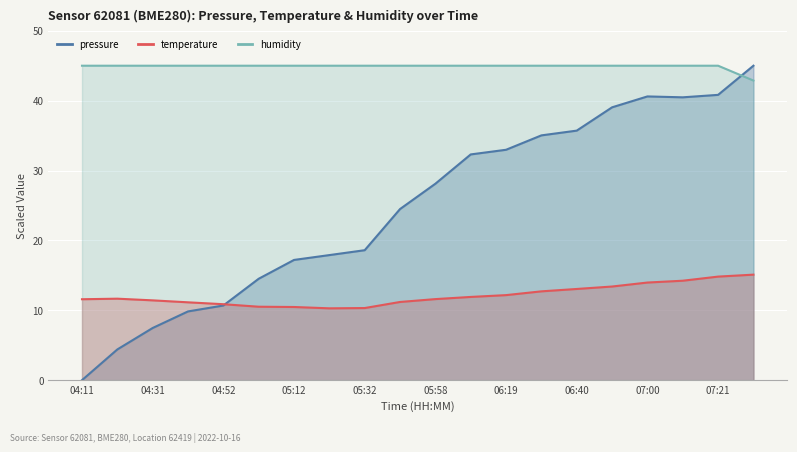

True or false: pressure and humidity intersect in this chart.

True